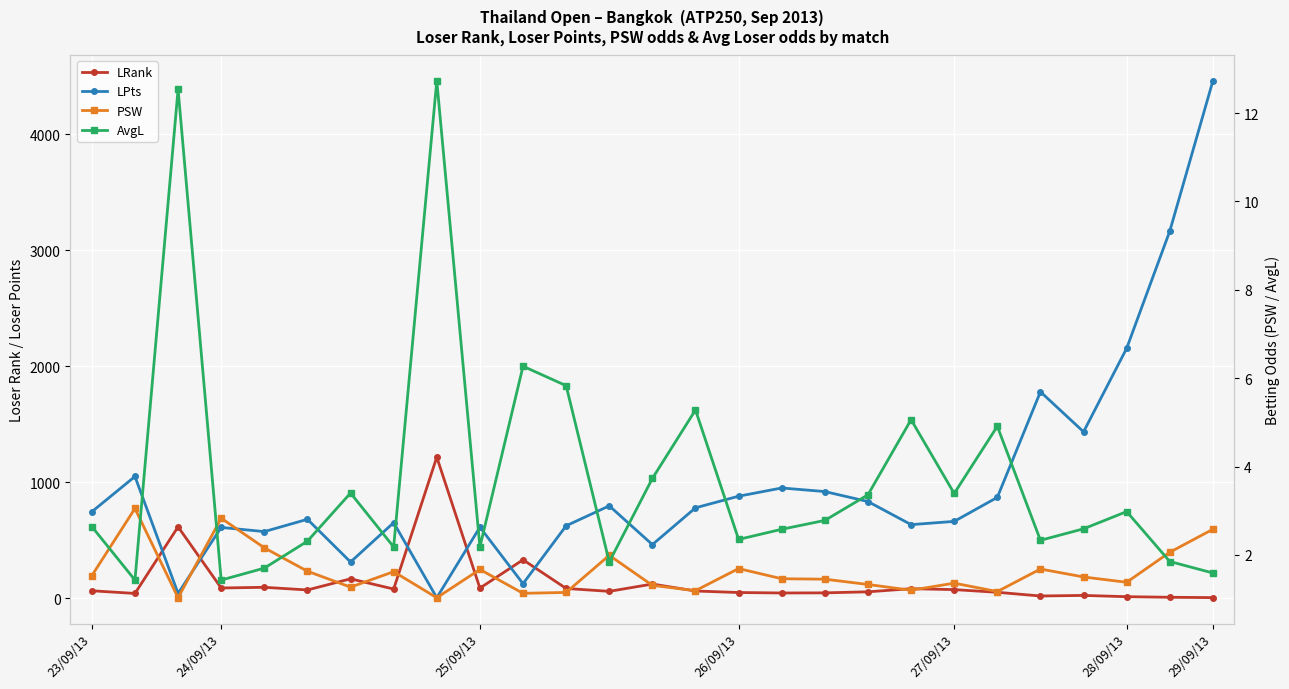

Reading right to left, extract all data points from this chart.

LRank: 6.0	9.0	14.0	25.0	20.0	52.0	75.0	83.0	56.0	47.0	46.0	50.0	63.0	123.0	60.0	85.0	332.0	88.0	1217.0	80.0	168.0	72.0	95.0	89.0	616.0	42.0	65.0
LPts: 4460.0	3165.0	2155.0	1435.0	1780.0	870.0	663.0	635.0	834.0	920.0	951.0	880.0	780.0	463.0	797.0	625.0	126.0	613.0	5.0	652.0	313.0	681.0	575.0	611.0	42.0	1050.0	746.0
PSW: 2.6	2.1	1.4	1.5	1.7	1.2	1.4	1.2	1.3	1.4	1.5	1.7	1.2	1.3	2.0	1.1	1.1	1.7	1.0	1.6	1.3	1.6	2.2	2.8	1.0	3.0	1.5
AvgL: 1.6	1.9	3.0	2.6	2.3	4.9	3.4	5.1	3.4	2.8	2.6	2.4	5.3	3.7	1.8	5.8	6.3	2.2	12.7	2.2	3.4	2.3	1.7	1.4	12.5	1.4	2.6